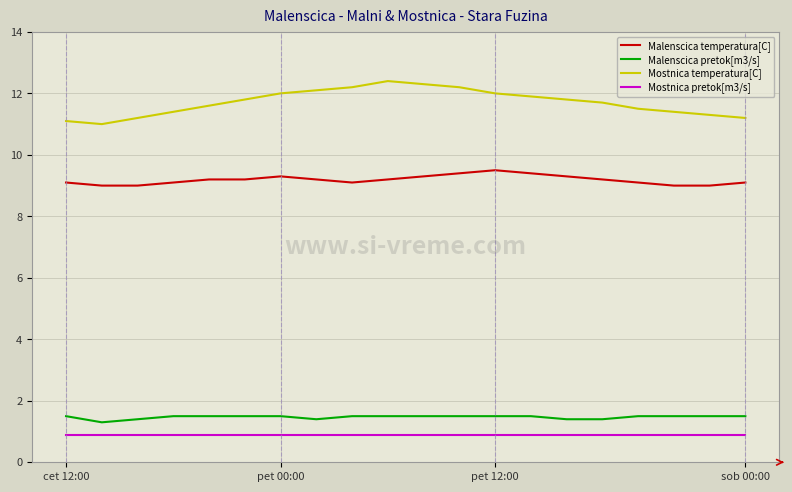

True or false: Malenscica temperatura[C] and Malenscica pretok[m3/s] intersect in this chart.

False